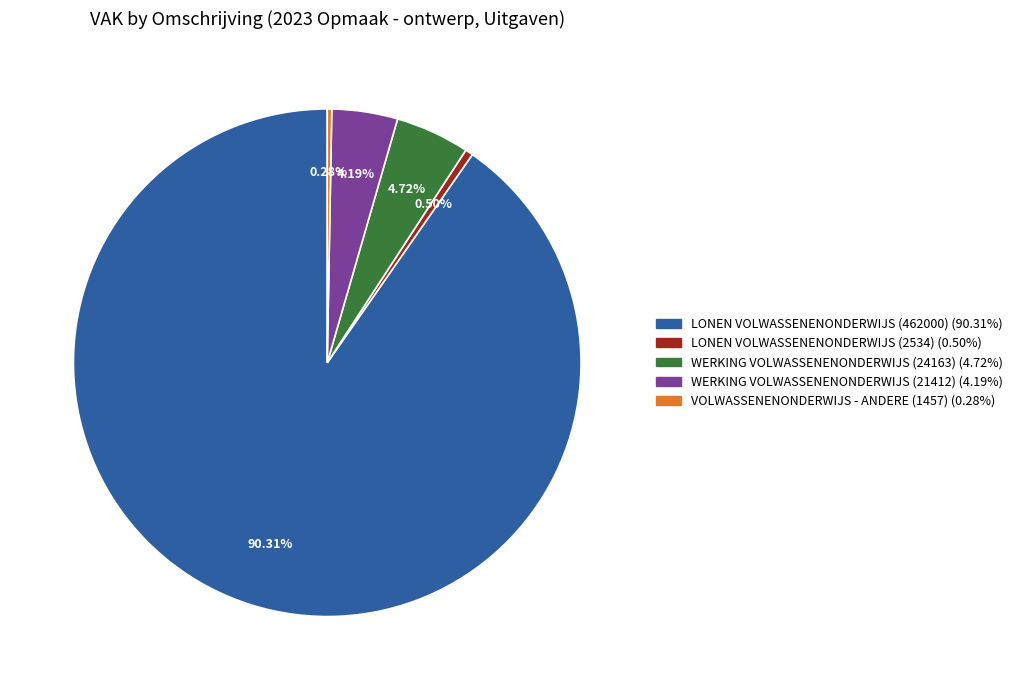

What percentage do LONEN VOLWASSENENONDERWIJS (462000) and WERKING VOLWASSENENONDERWIJS (21412) together represent?

94.5%